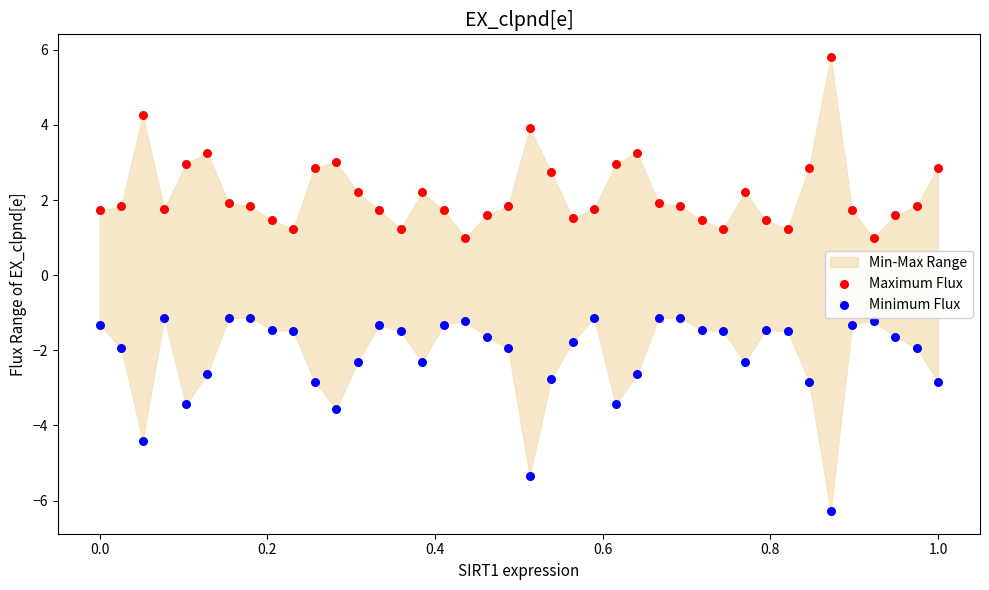

Across all data points, what is the range of Y values (max minus min)?

12.1